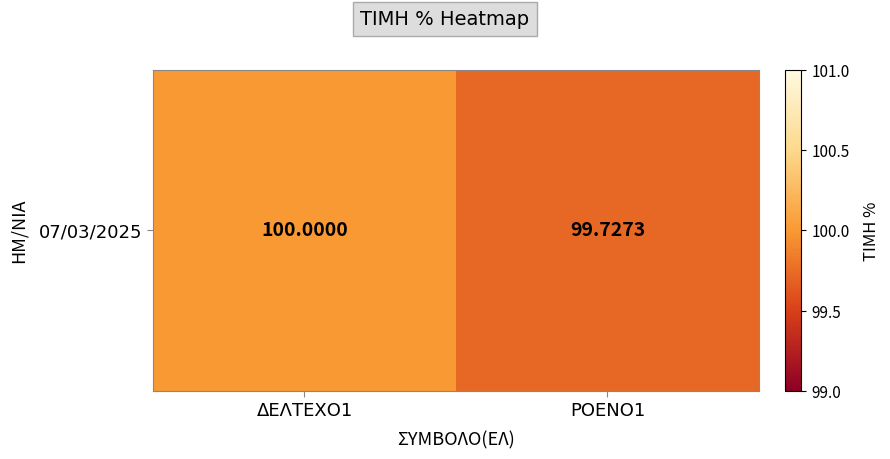

The value at ΡΟΕΝΟ1 is 162.7. True or false?

False